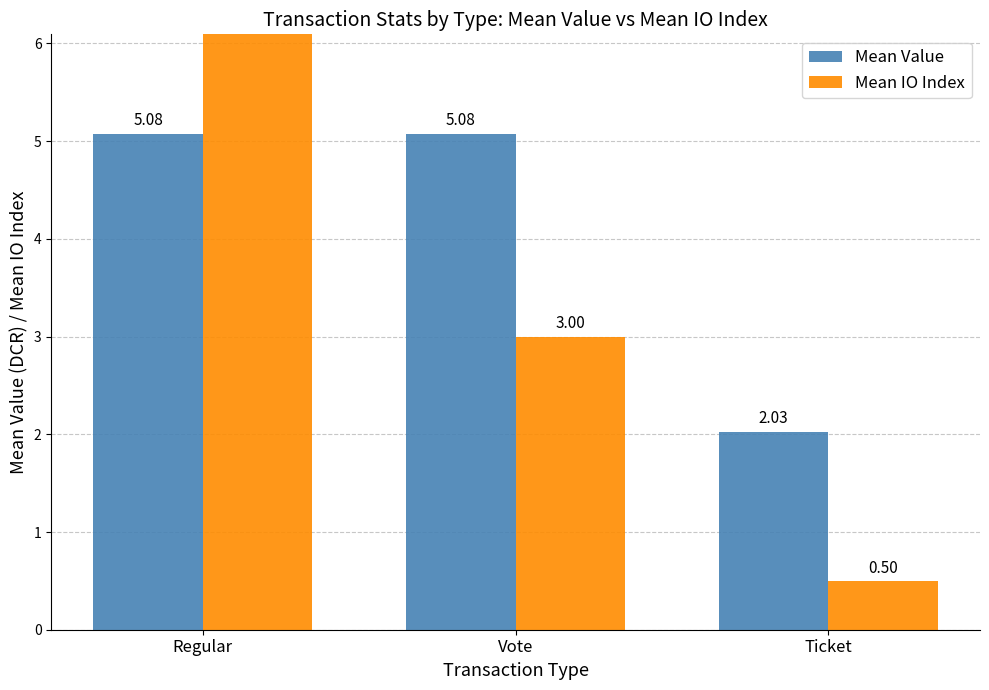

What is the difference between the highest and lowest values at Regular?

13.9